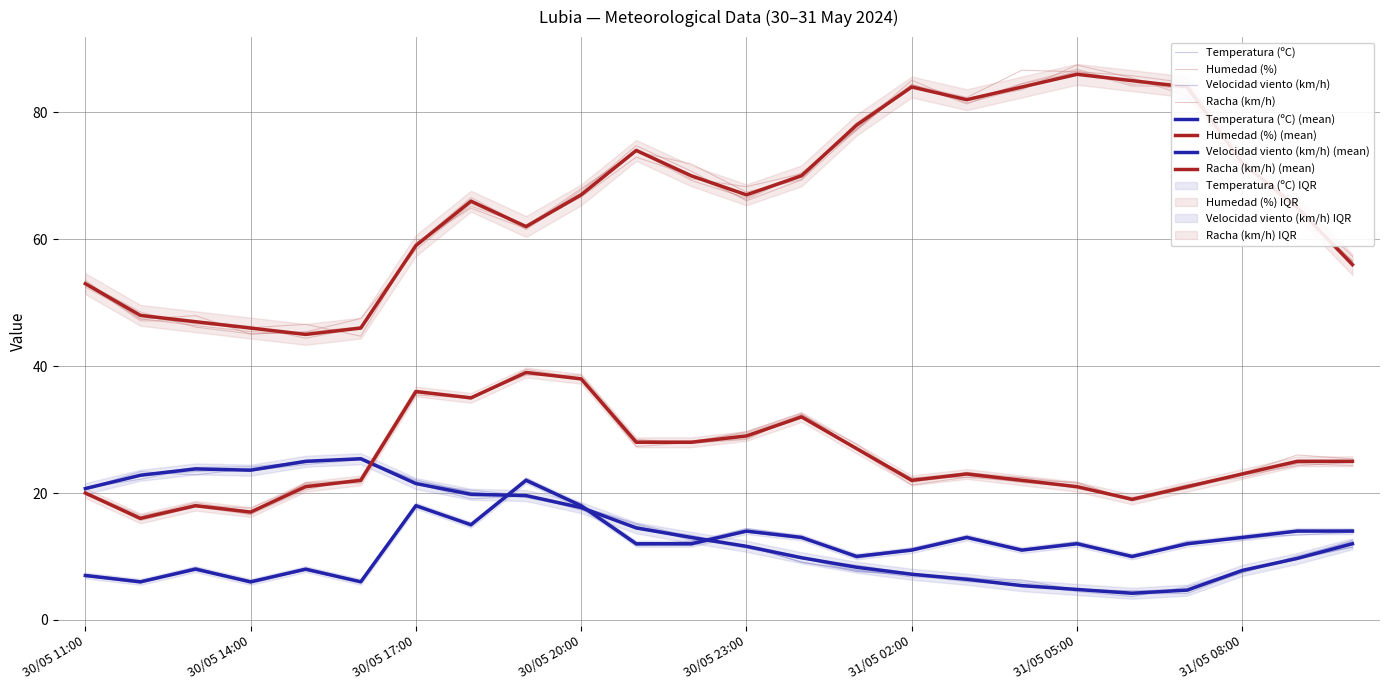

True or false: Racha (km/h) and Humedad (%) intersect in this chart.

False